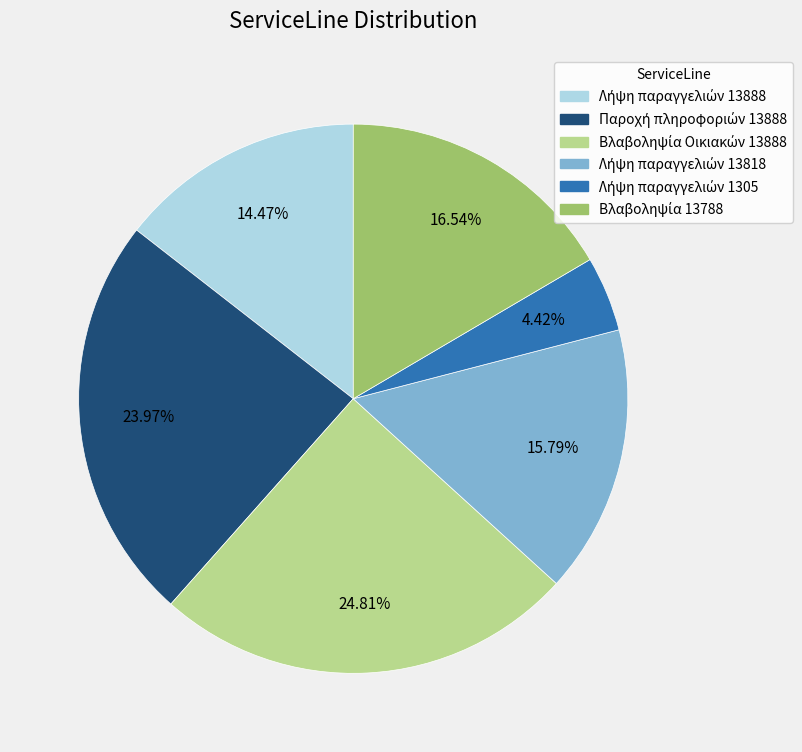

Is there any slice that represents more than half of the pie?

No